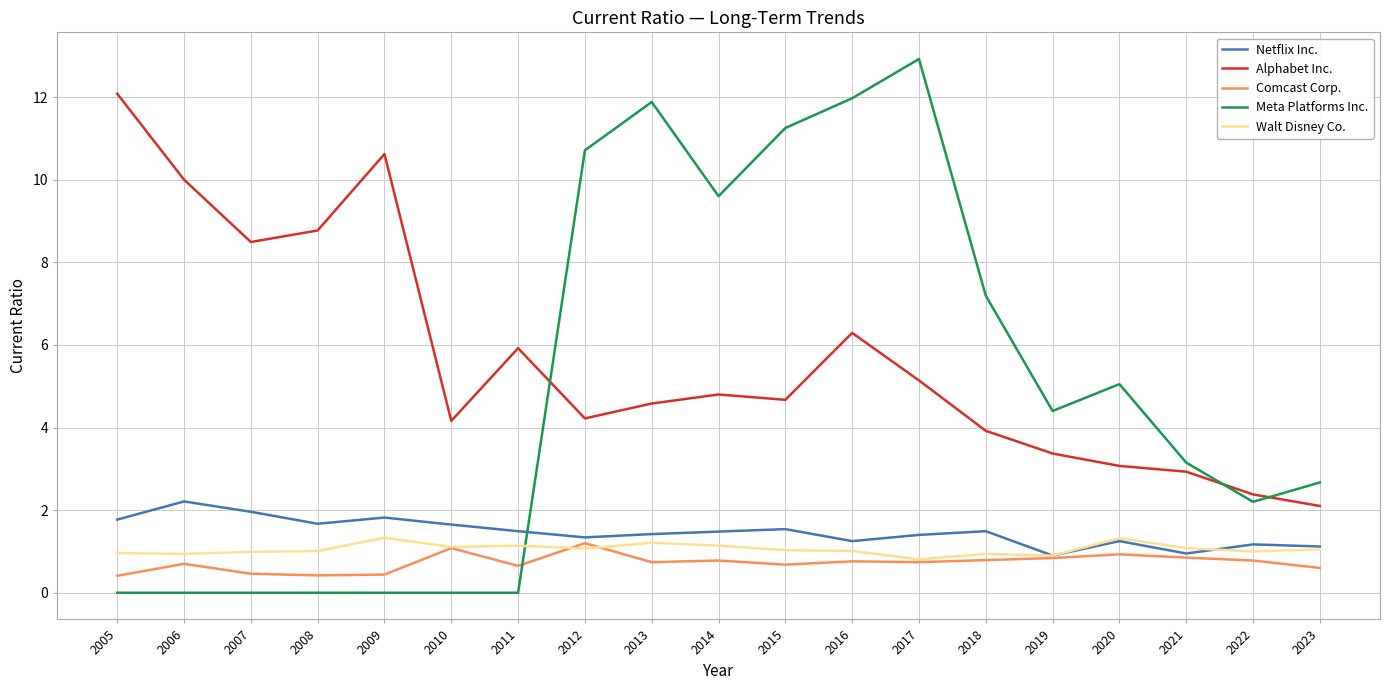

Is it true that Walt Disney Co. equals 0.4 at 2021?

False